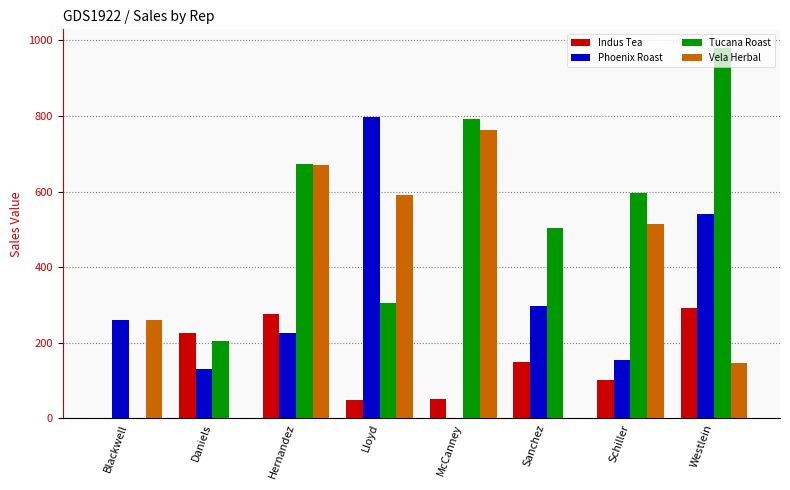

At which category is the sum across all series the highest?

Westlein